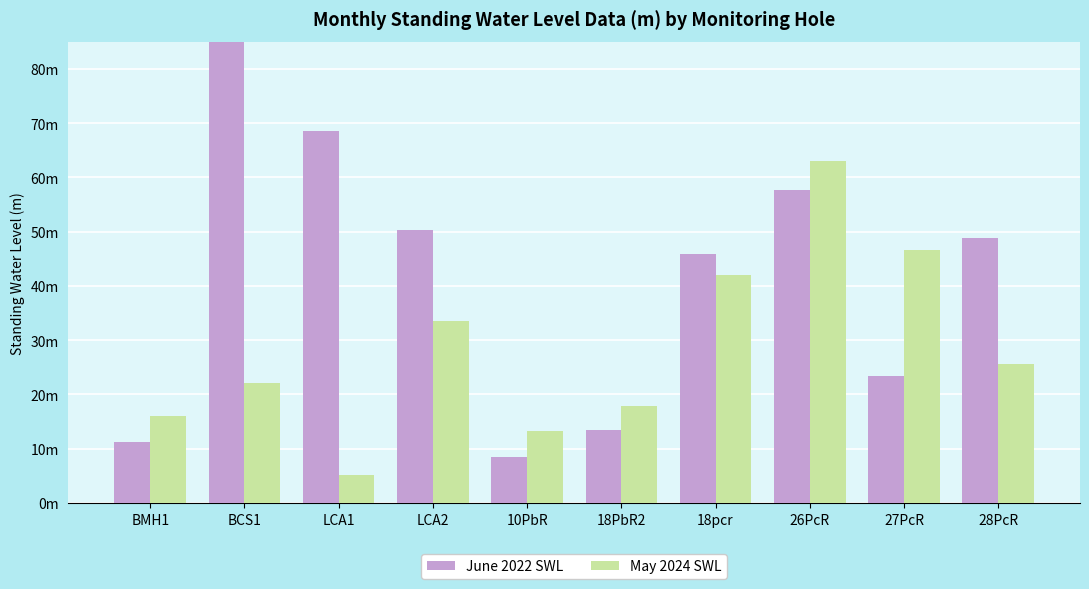

What is the sum of the June 2022 SWL values at LCA2 and LCA1?

118.9